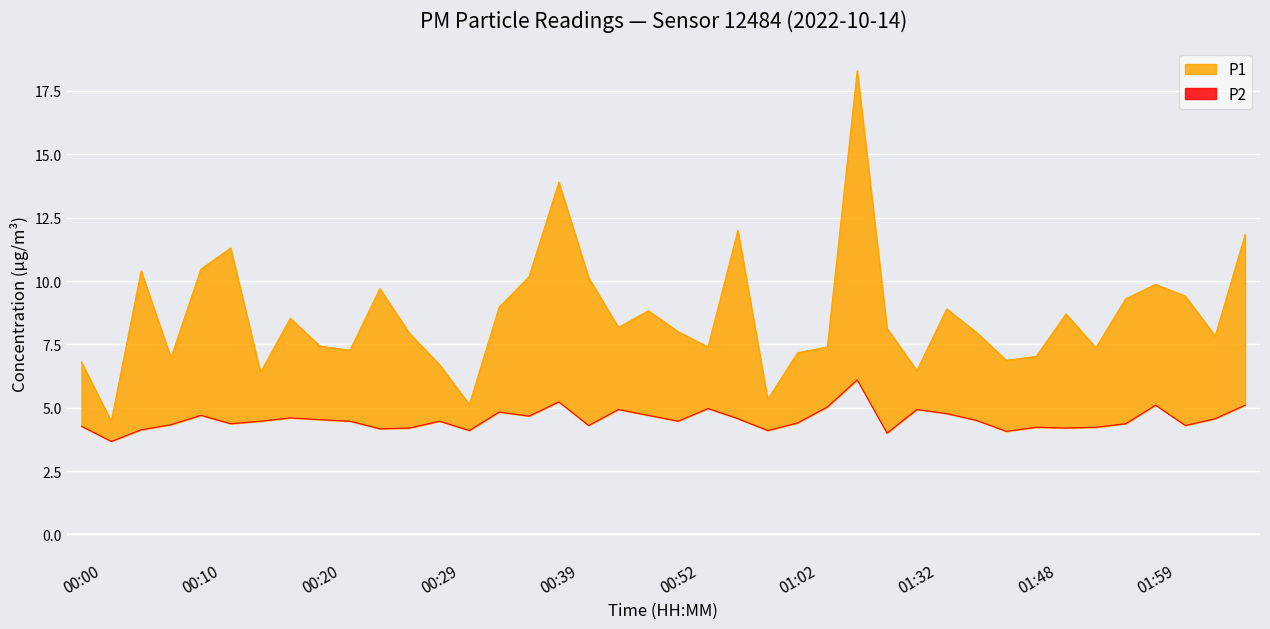

What is the sum of all P1 values?

344.9